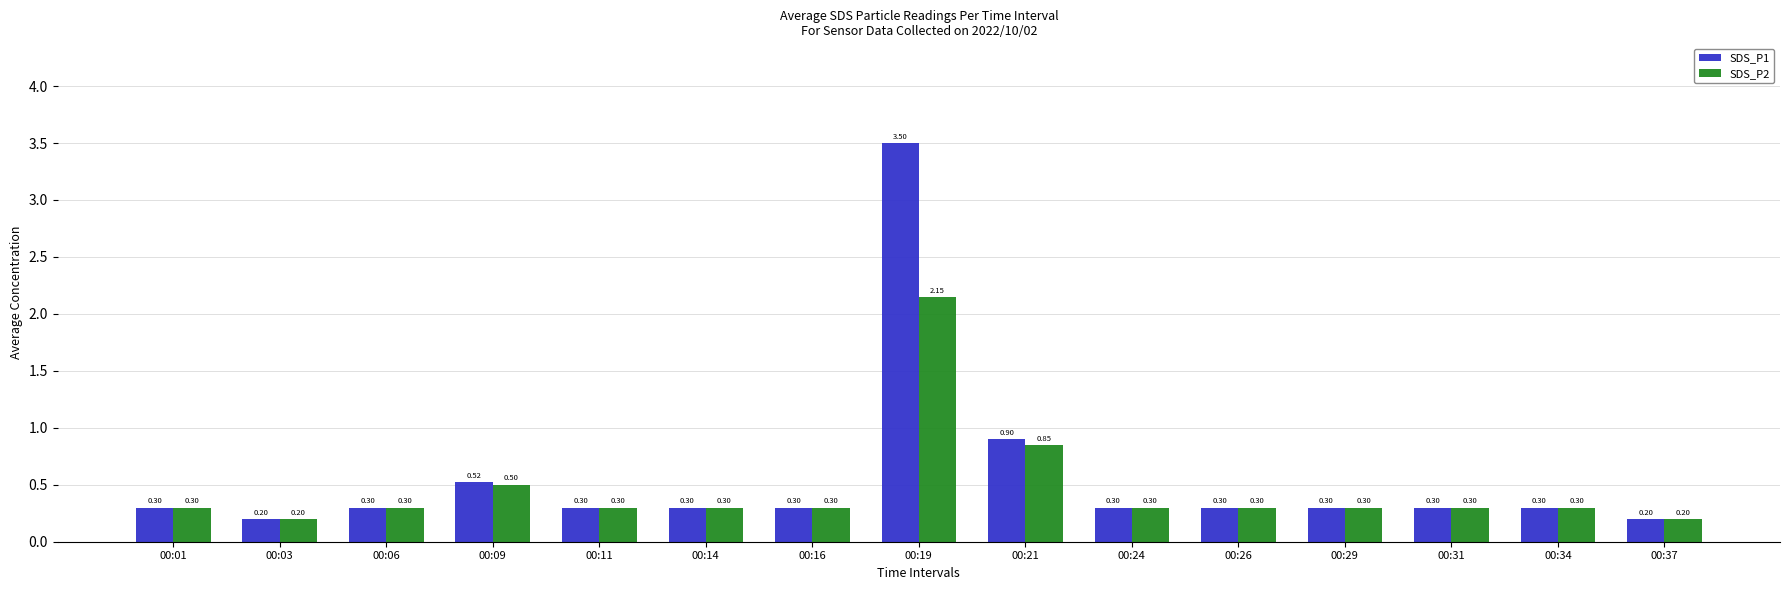

What is the difference between the SDS_P1 values at 00:29 and 00:19?

3.2